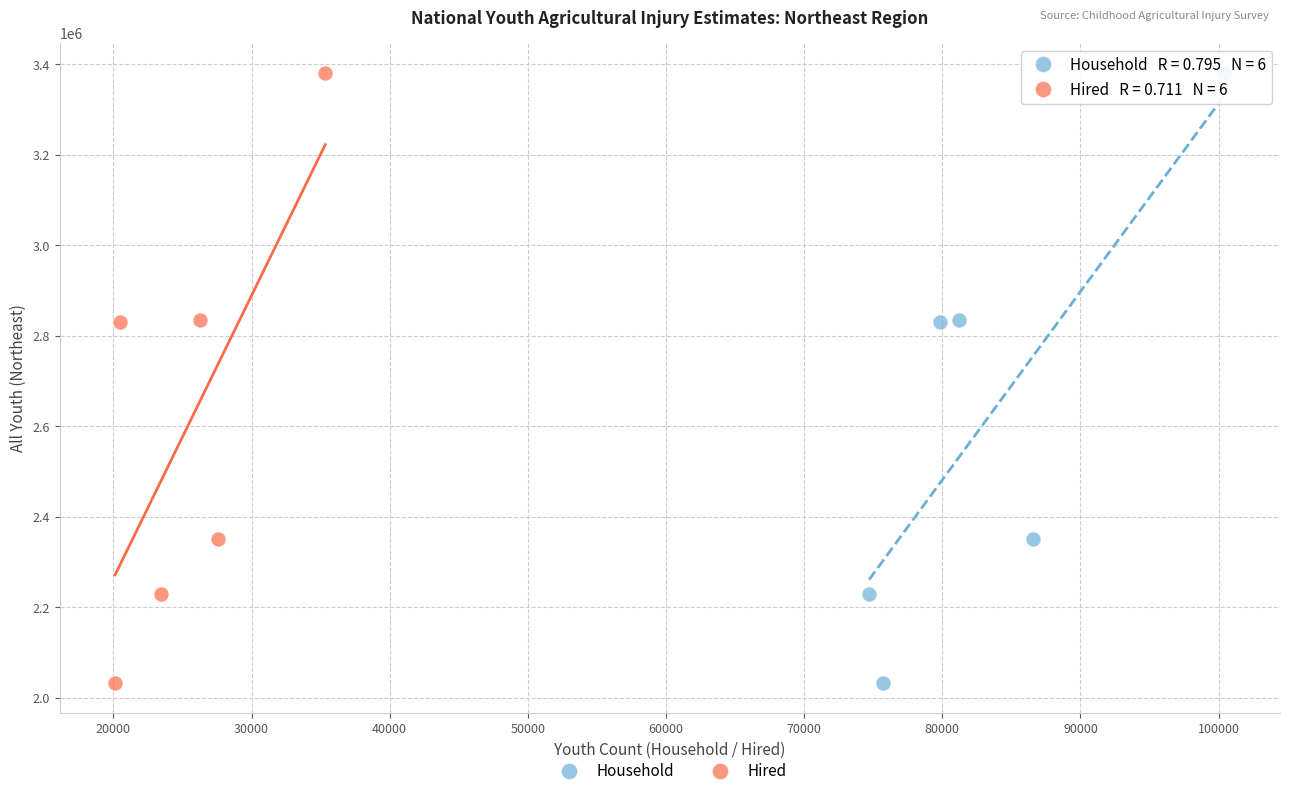

What are all the series names shown in the legend?

Household, Hired